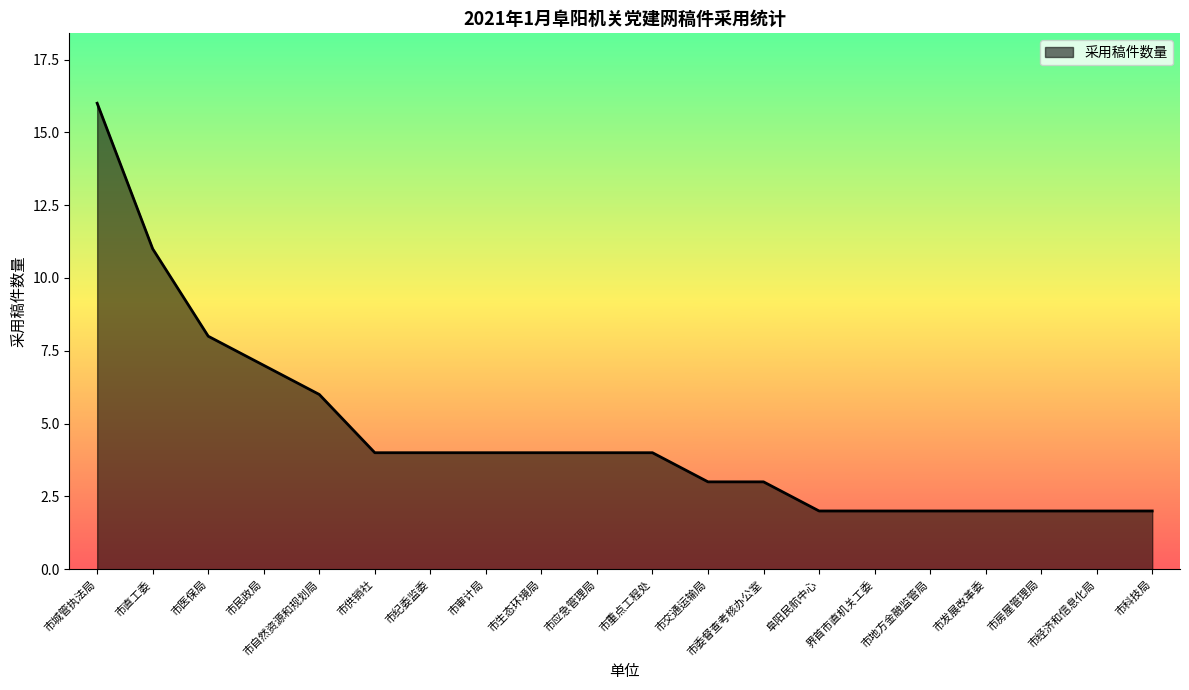

Is it true that the value at 市房屋管理局 is 3?

False